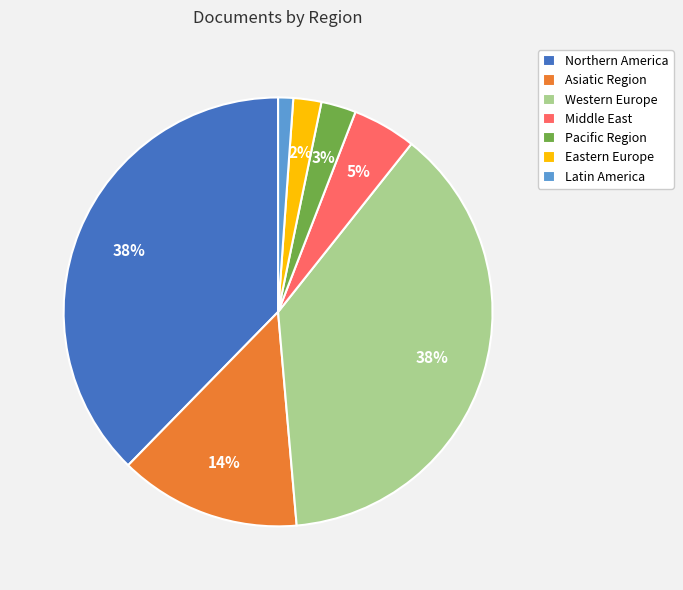

Does any single category account for the majority?

No